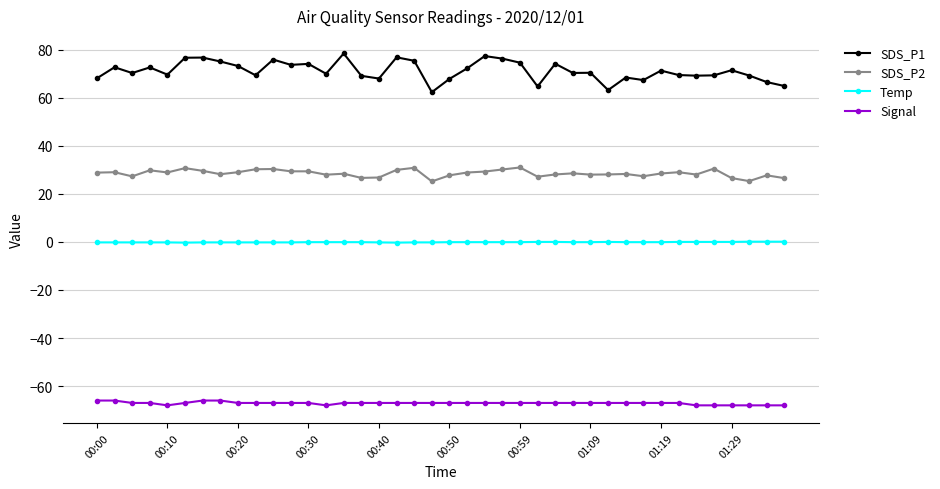

What is the minimum value shown in the chart?

-68.0